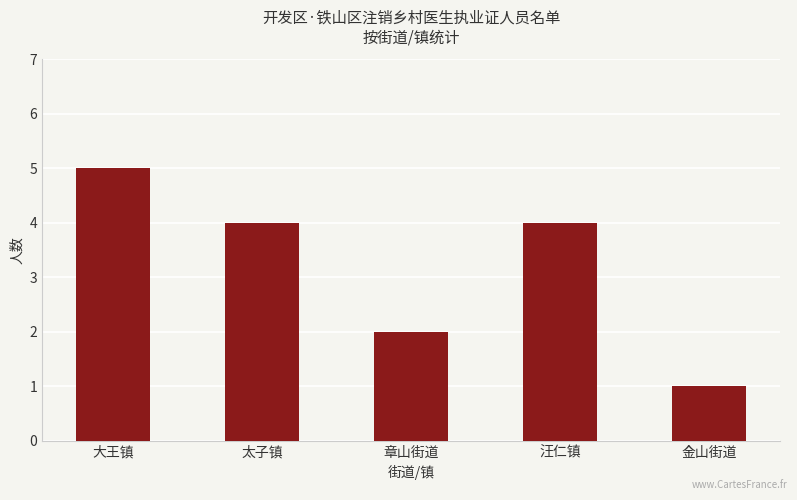

True or false: the data shows 5 at 大王镇.

True